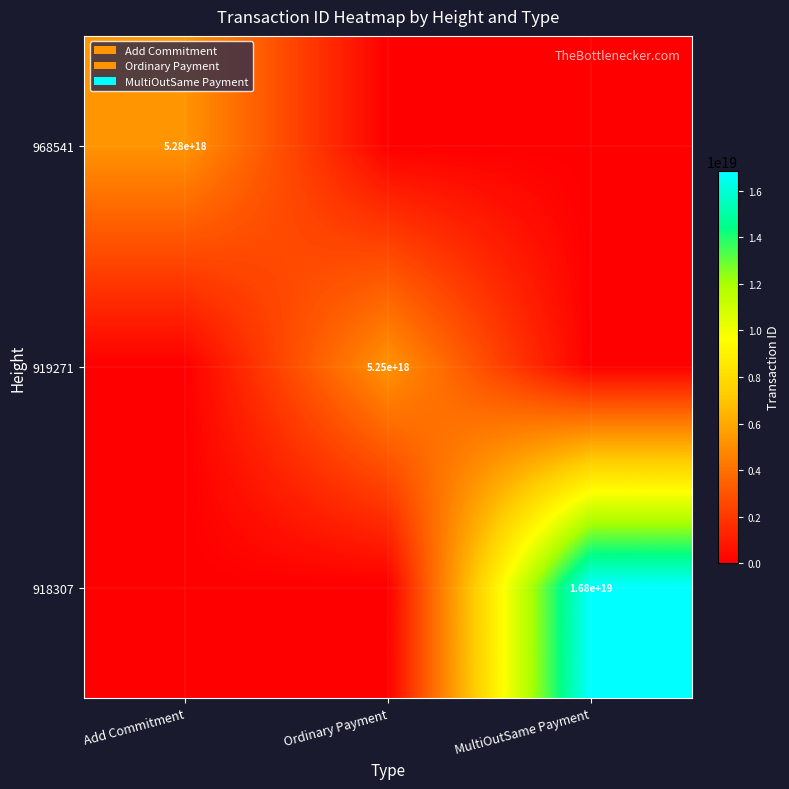

What is the total value across all series at Ordinary Payment?

5245984584209917952